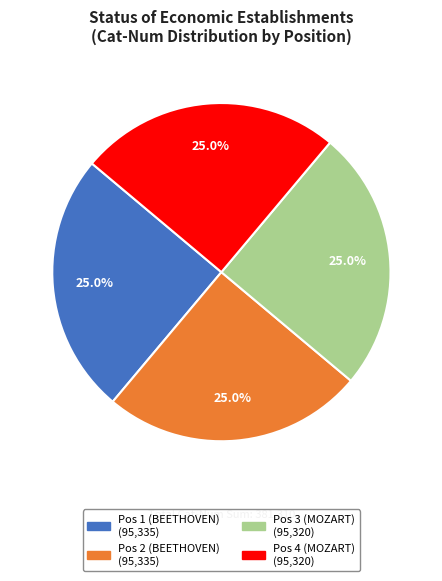

Is there a majority slice in this chart?

No